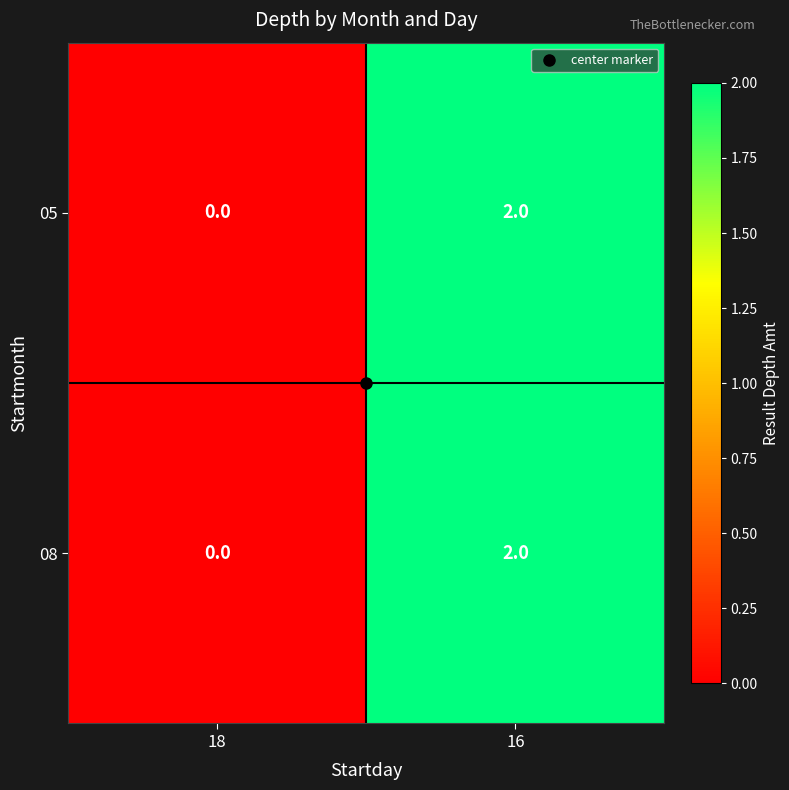

The 08 series shows 0 at 18. True or false?

True